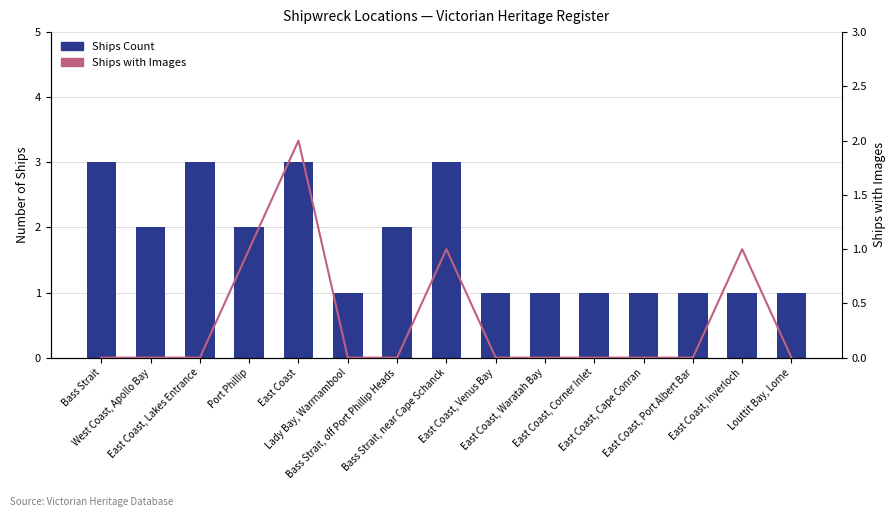

Which category has the highest value across all series?

Bass Strait